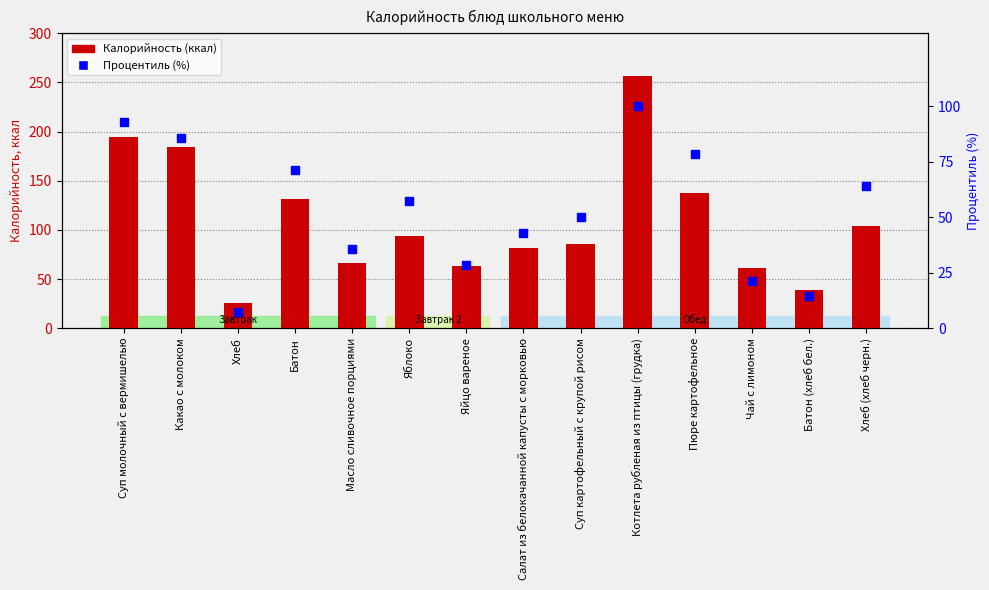

Which series has the largest Y range (max minus min)?

Калорийность (ккал)